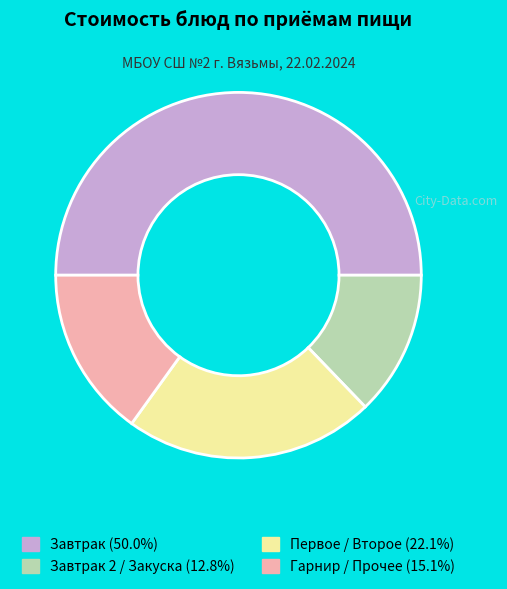

Do Завтрак 2 / Закуска (12.8%) and Гарнир / Прочее (15.1%) together represent more than half of the pie?

No